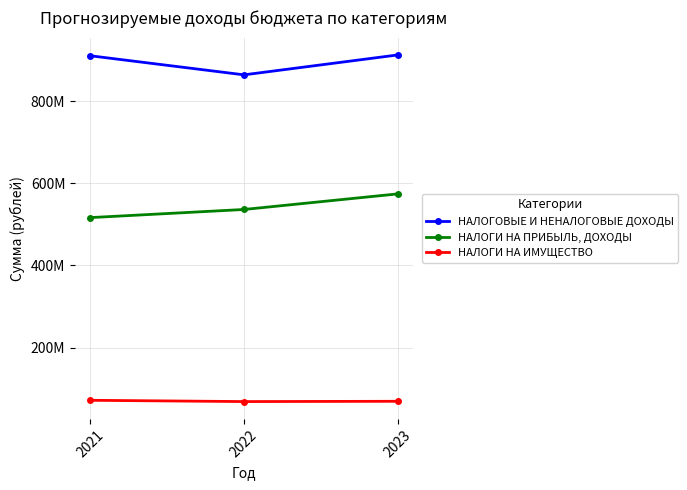

What is the sum of the НАЛОГОВЫЕ И НЕНАЛОГОВЫЕ ДОХОДЫ values at 2023 and 2022?

1776092454